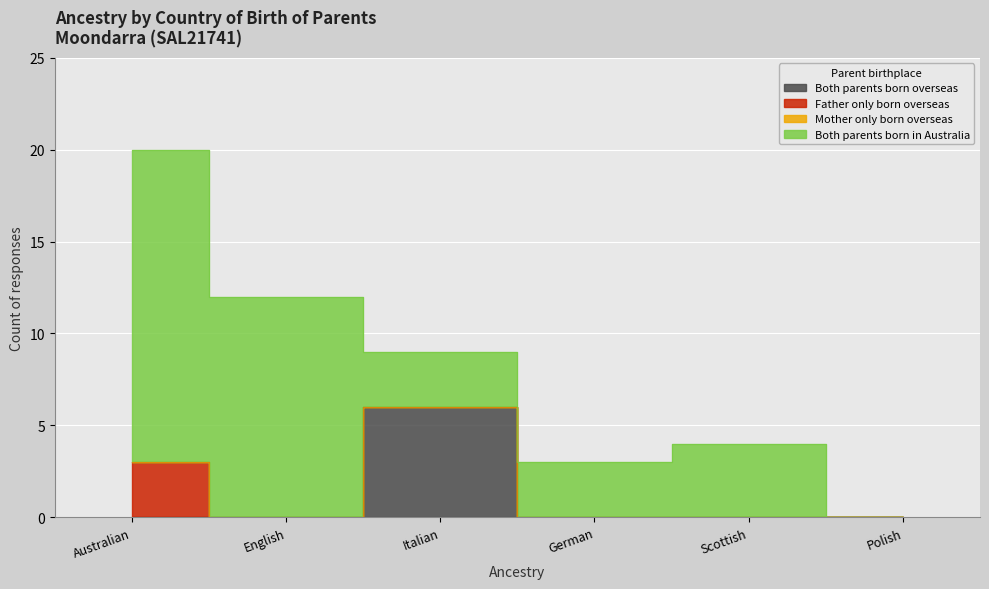

How many lines are shown in the chart?

4